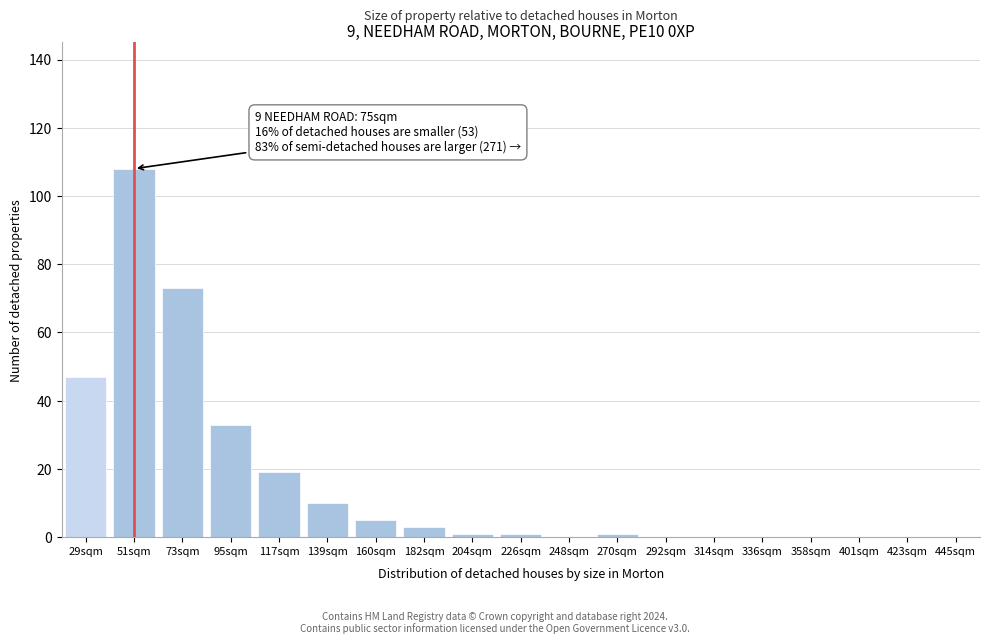

Reading left to right, extract all data points from this chart.

29sqm=47	51sqm=108	73sqm=73	95sqm=33	117sqm=19	139sqm=10	160sqm=5	182sqm=3	204sqm=1	226sqm=1	248sqm=0	270sqm=1	292sqm=0	314sqm=0	336sqm=0	358sqm=0	401sqm=0	423sqm=0	445sqm=0